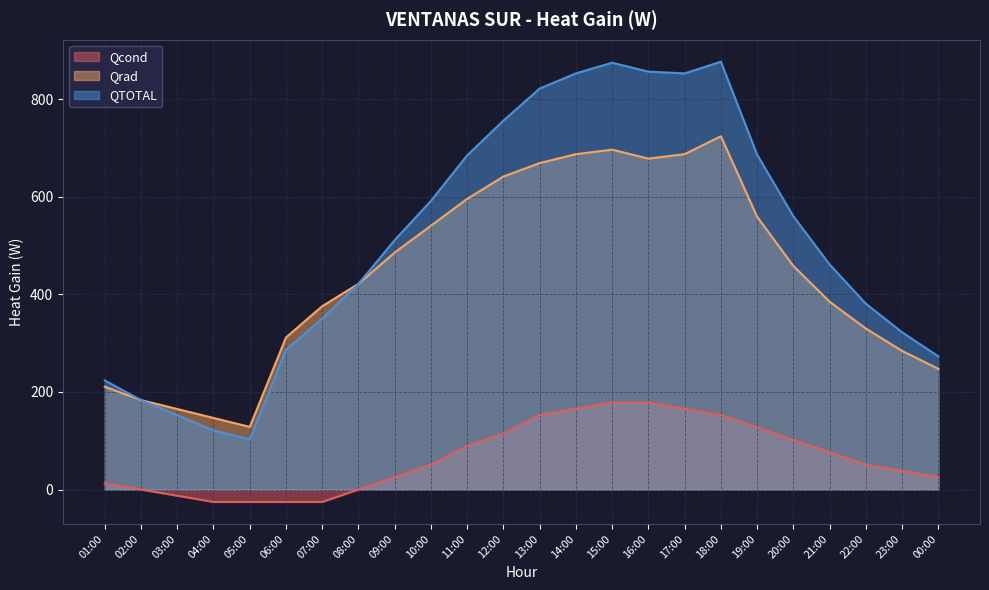

How many interior local peaks does the QTOTAL series have?

2